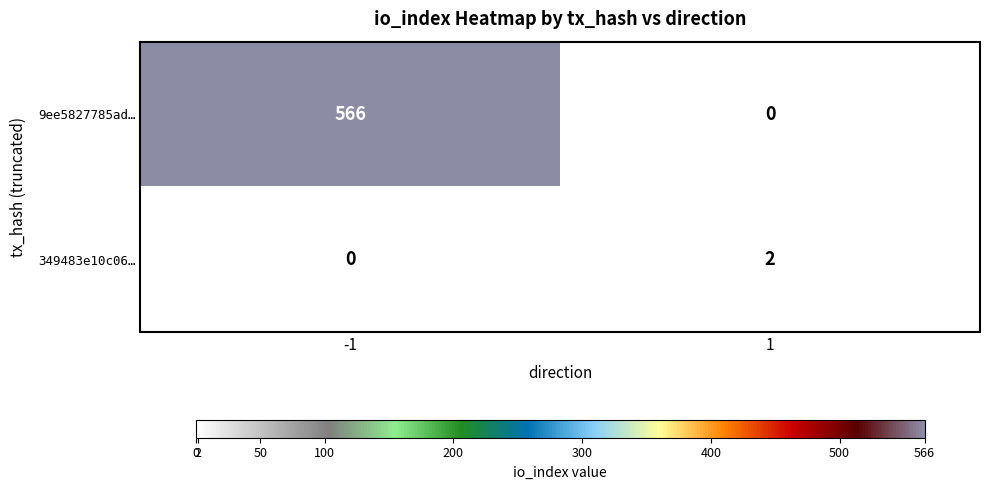

Which series changed the most between -1 and 1?

9ee5827785ad…